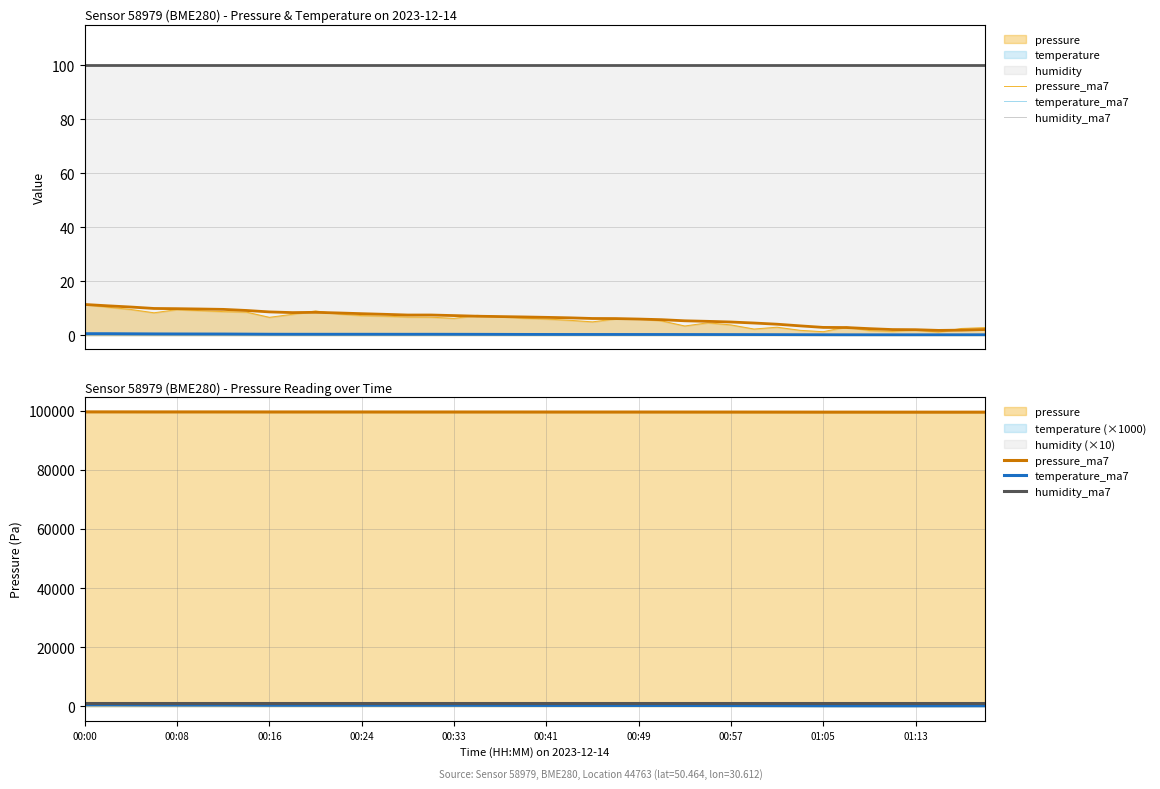

What position from the left is 19?

20